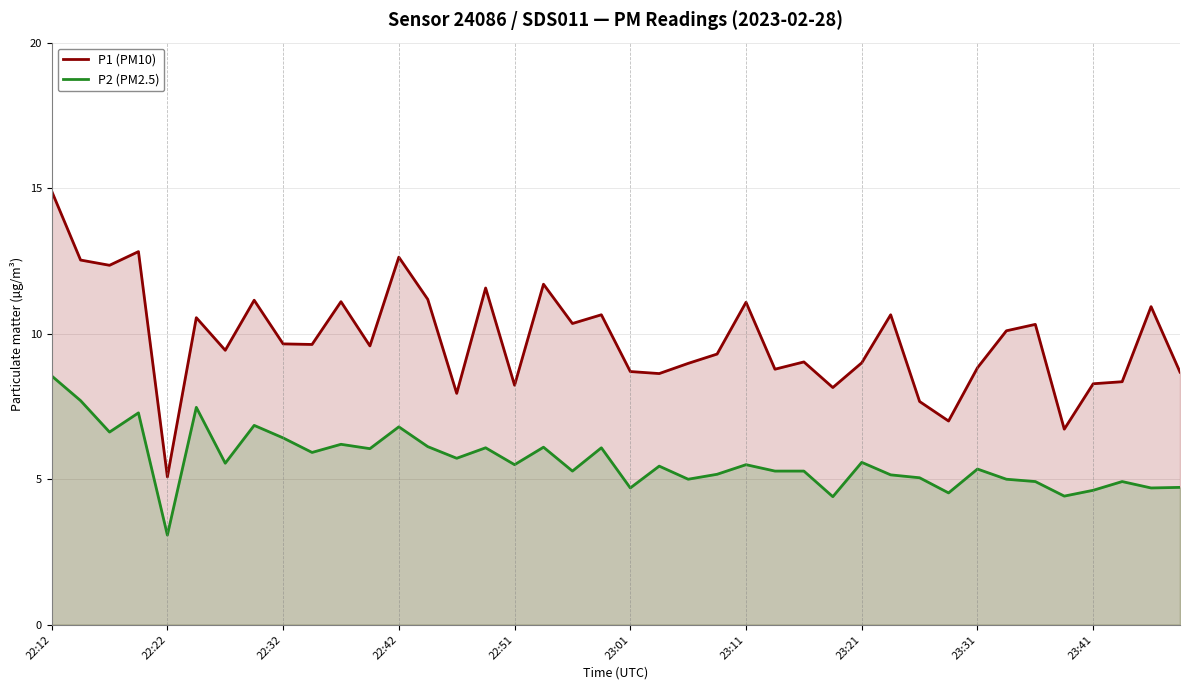

In P1 (PM10), how many points are higher than both neighbors (excluding endpoints)?

13